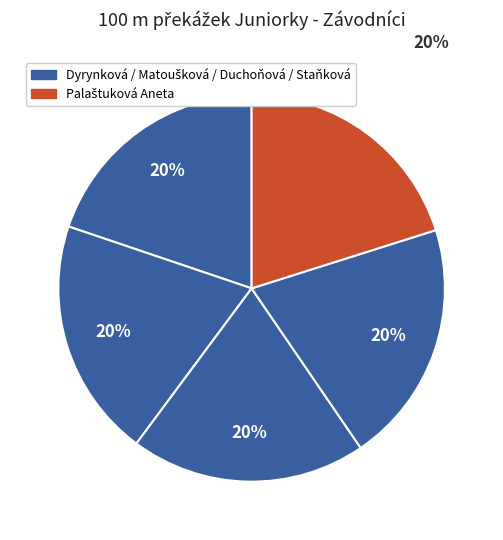

How many slices are in this pie chart?

5